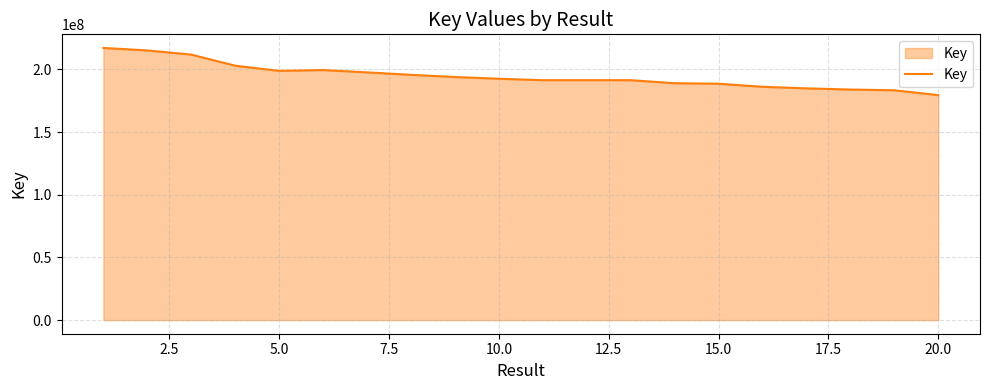

What is the maximum value shown in the chart?

217027785